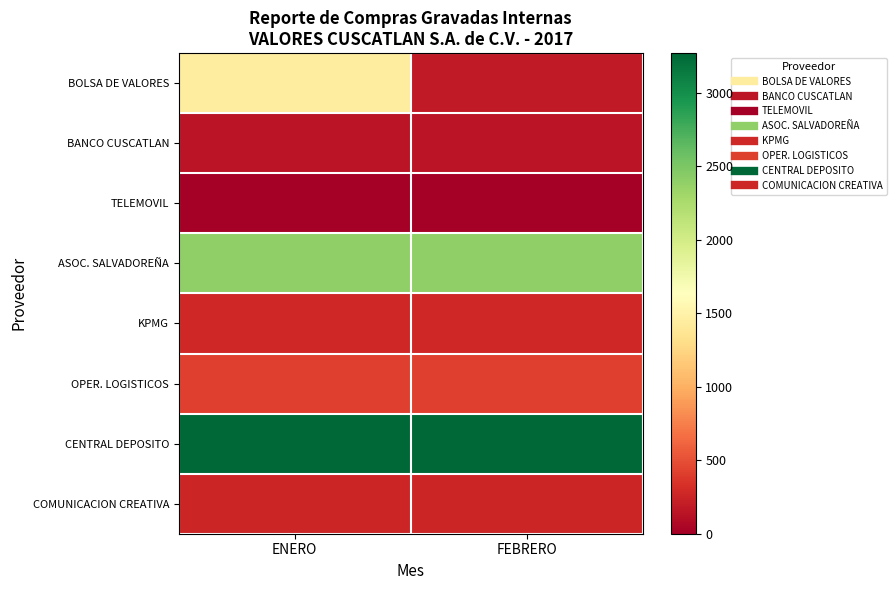

What is the smallest value displayed?

2.4